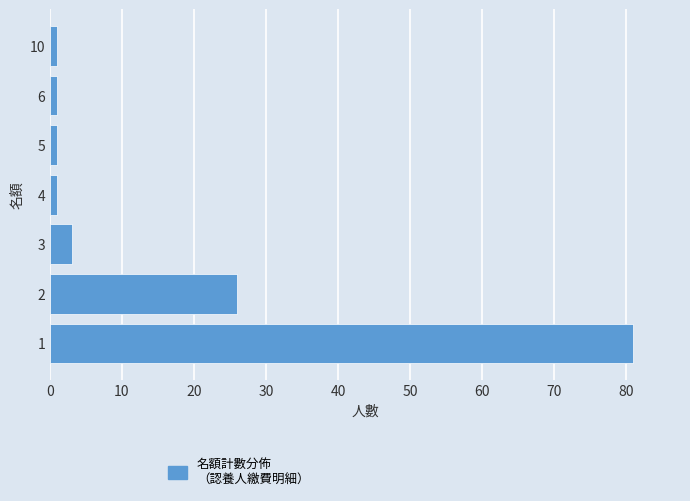

Are the bars horizontal?

Yes